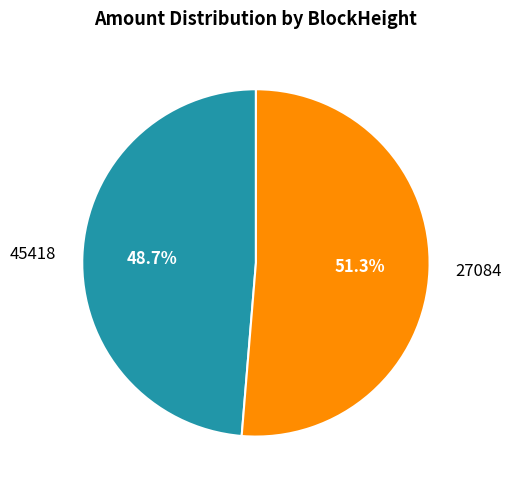

To the nearest percent, what portion does 27084 represent?

51%